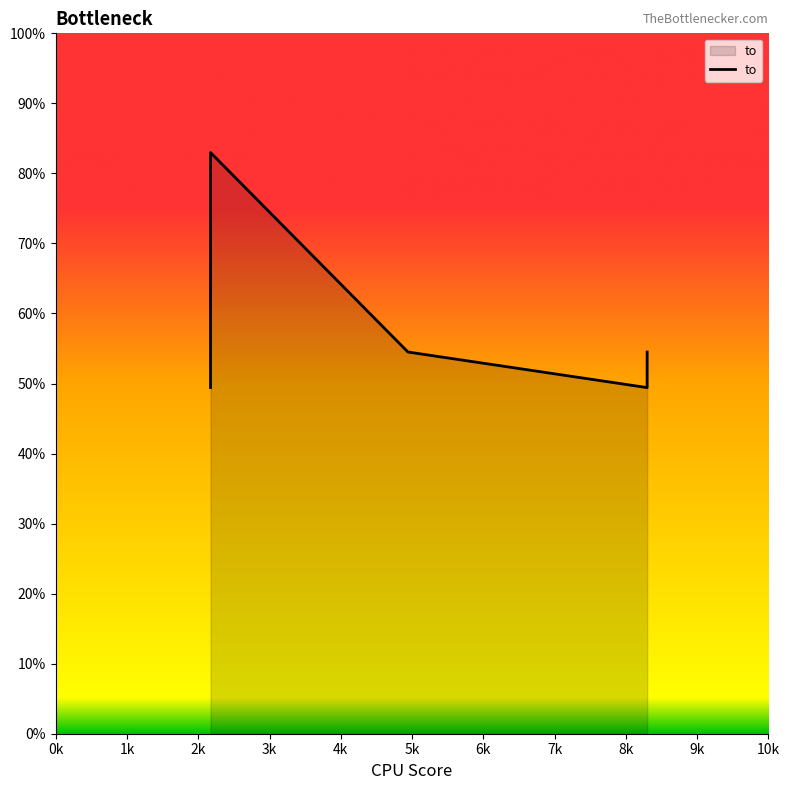

What is the ratio of the value at 2k to the value at 0k?

1.7